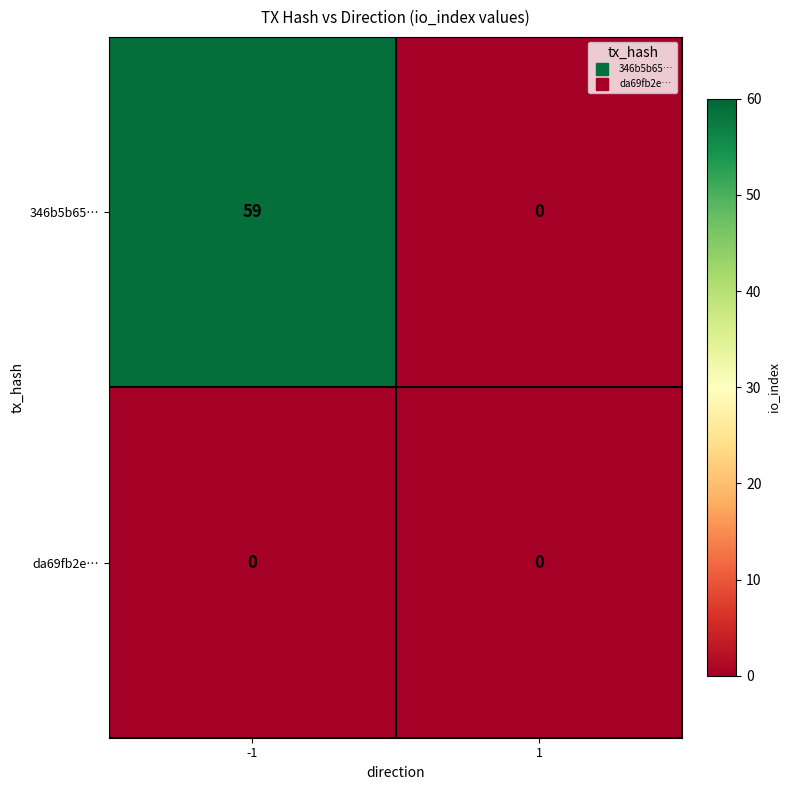

How many data points does each series have?

2